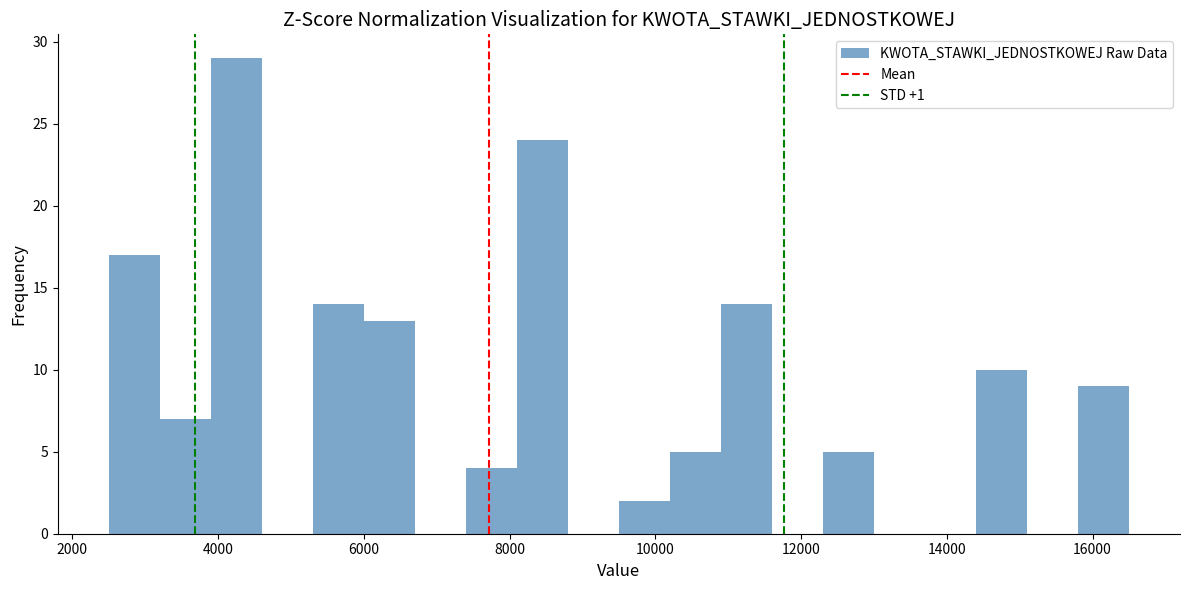

Read against the x-axis, roughly where is the centre of the tallest bar?

4200